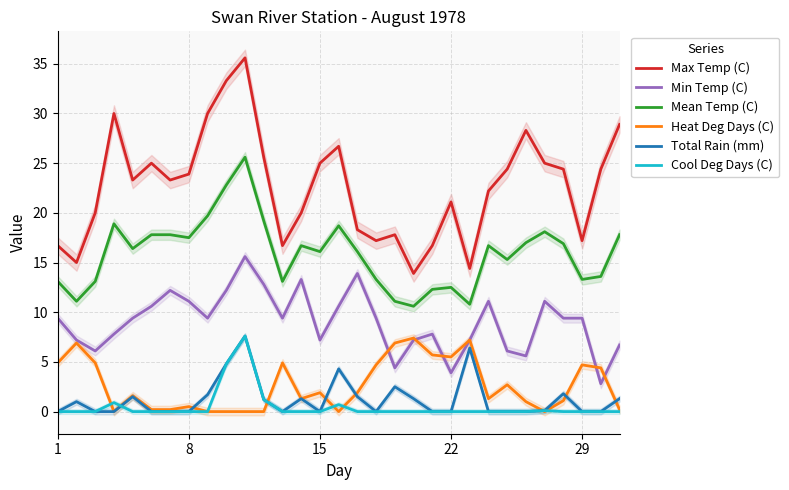

At which label does Min Temp (C) first exceed 9?

1